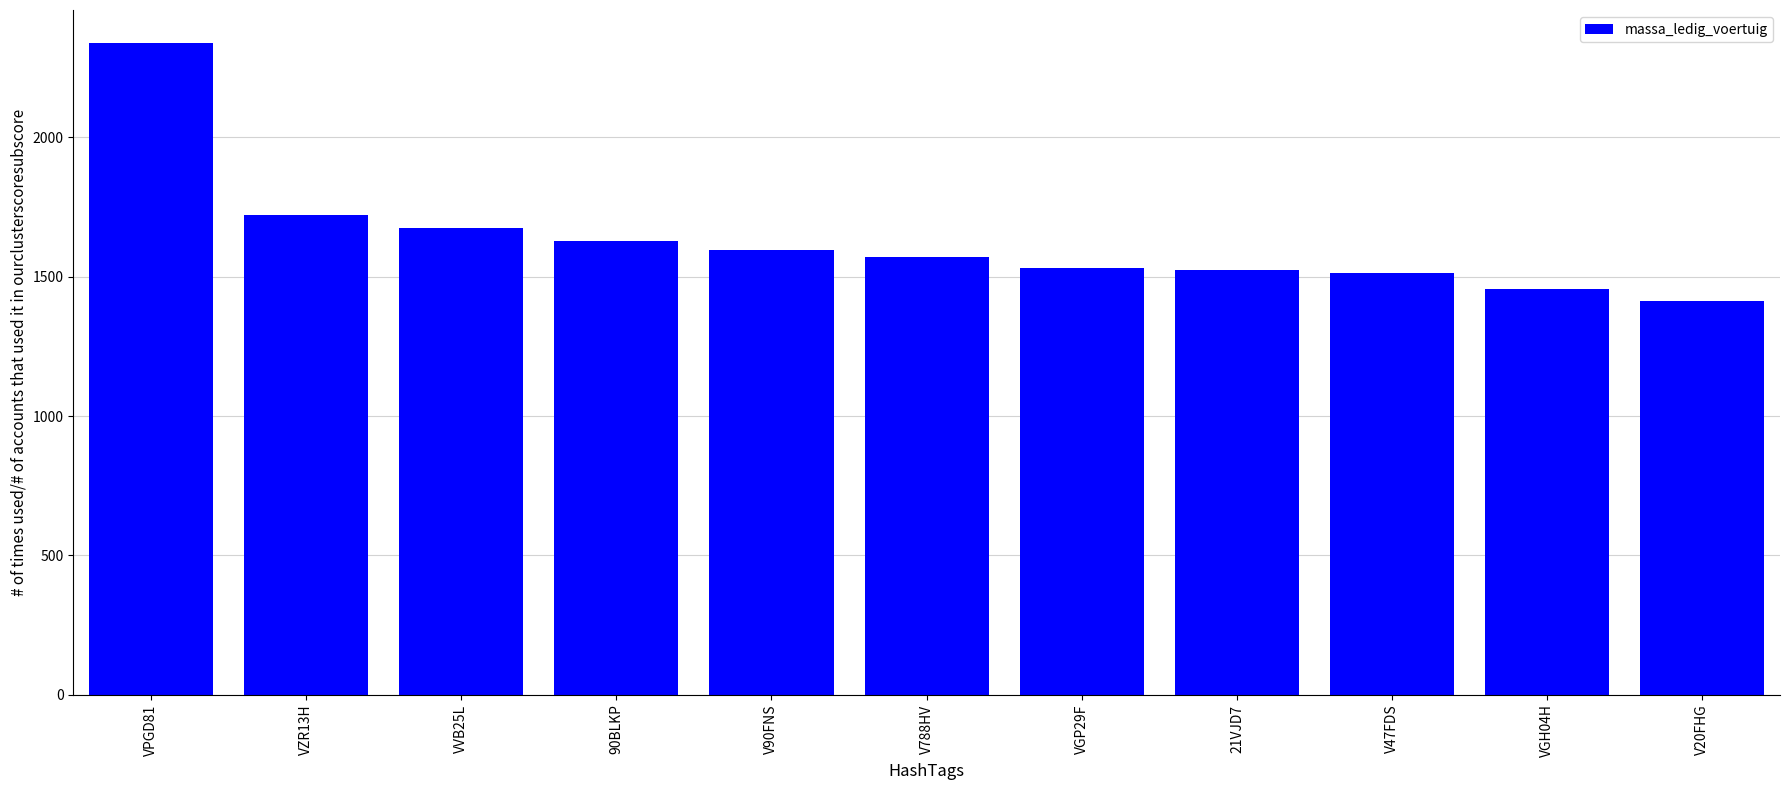

Which label corresponds to the largest value in the chart?

VPGD81